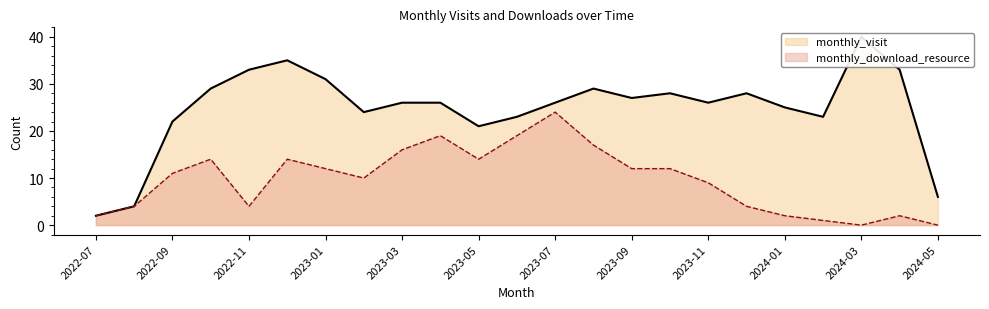

Reading left to right, extract all data points from this chart.

monthly_visit: 2022-07=2	2022-08=4	2022-09=22	2022-10=29	2022-11=33	2022-12=35	2023-01=31	2023-02=24	2023-03=26	2023-04=26	2023-05=21	2023-06=23	2023-07=26	2023-08=29	2023-09=27	2023-10=28	2023-11=26	2023-12=28	2024-01=25	2024-02=23	2024-03=40	2024-04=33	2024-05=6
monthly_download_resource: 2022-07=2	2022-08=4	2022-09=11	2022-10=14	2022-11=4	2022-12=14	2023-01=12	2023-02=10	2023-03=16	2023-04=19	2023-05=14	2023-06=19	2023-07=24	2023-08=17	2023-09=12	2023-10=12	2023-11=9	2023-12=4	2024-01=2	2024-02=1	2024-03=0	2024-04=2	2024-05=0